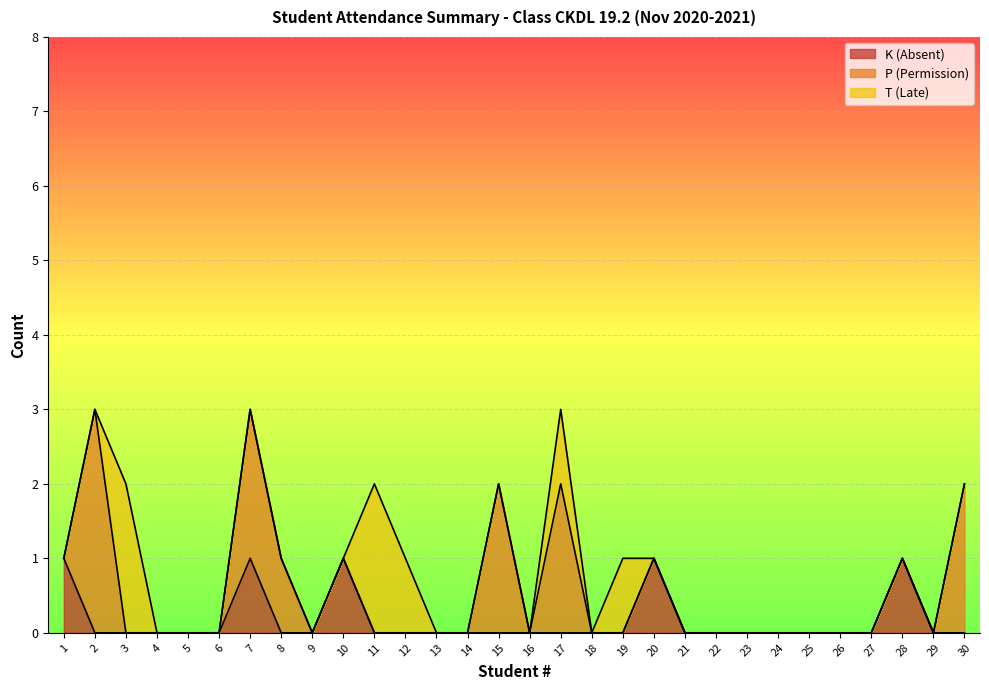

Rank the series at 1 from highest to lowest value.

K (Absent), P (Permission), T (Late)